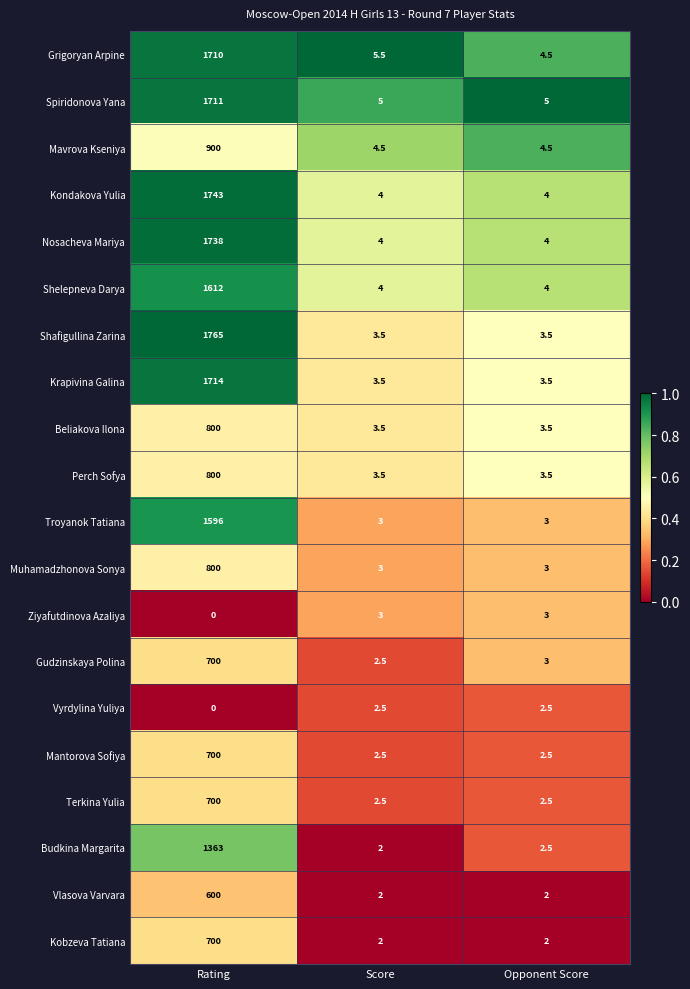

The value of Beliakova Ilona at Opponent Score is 1.2. True or false?

False